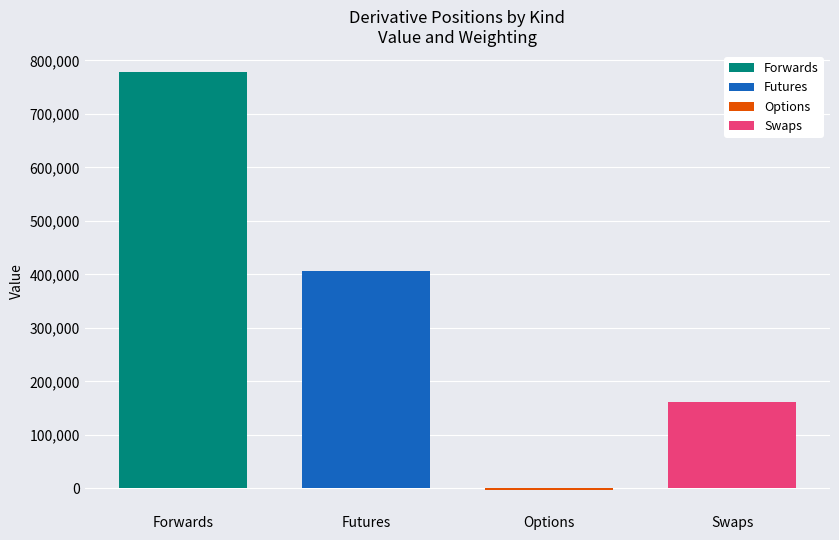

Which series has the largest range (max minus min)?

Forwards